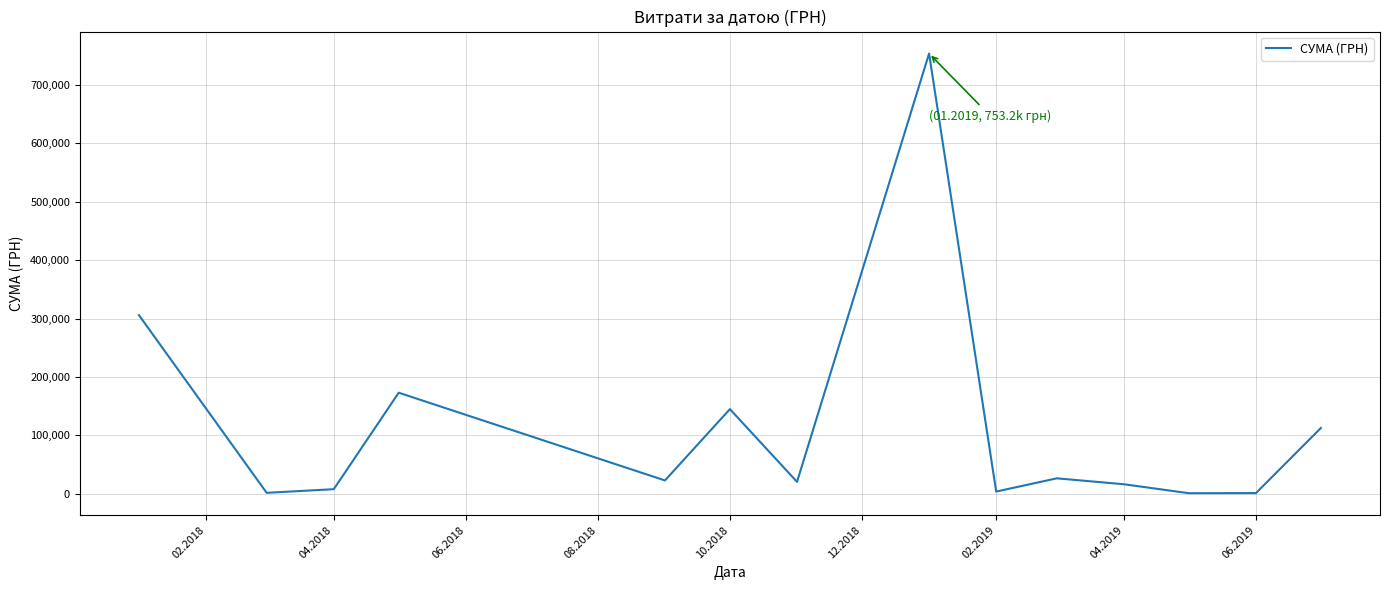

What is the maximum value shown in the chart?

753196.9